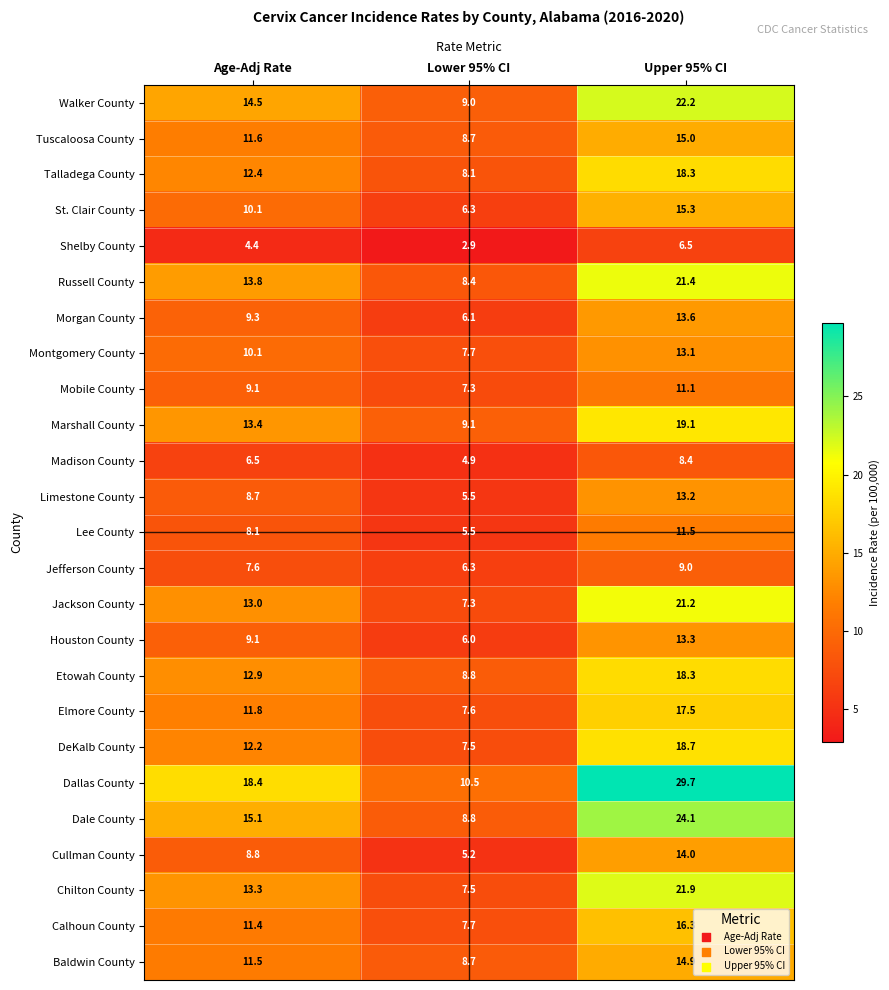

How many categories are shown in the chart?

3